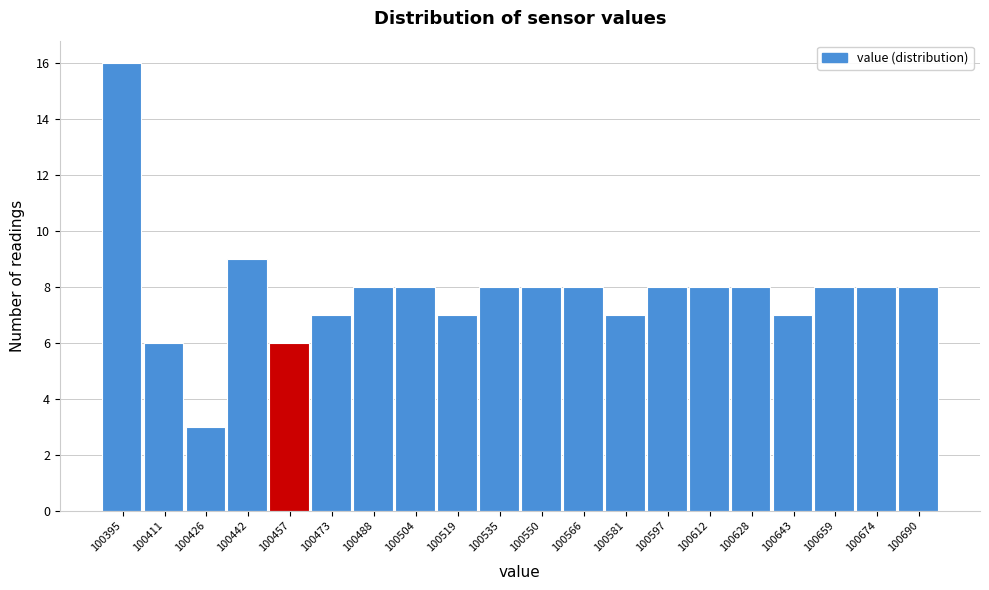

Reading left to right, transcribe all the data shown in this chart.

100395=16	100411=6	100426=3	100442=9	100457=6	100473=7	100488=8	100504=8	100519=7	100535=8	100550=8	100566=8	100581=7	100597=8	100612=8	100628=8	100643=7	100659=8	100674=8	100690=8